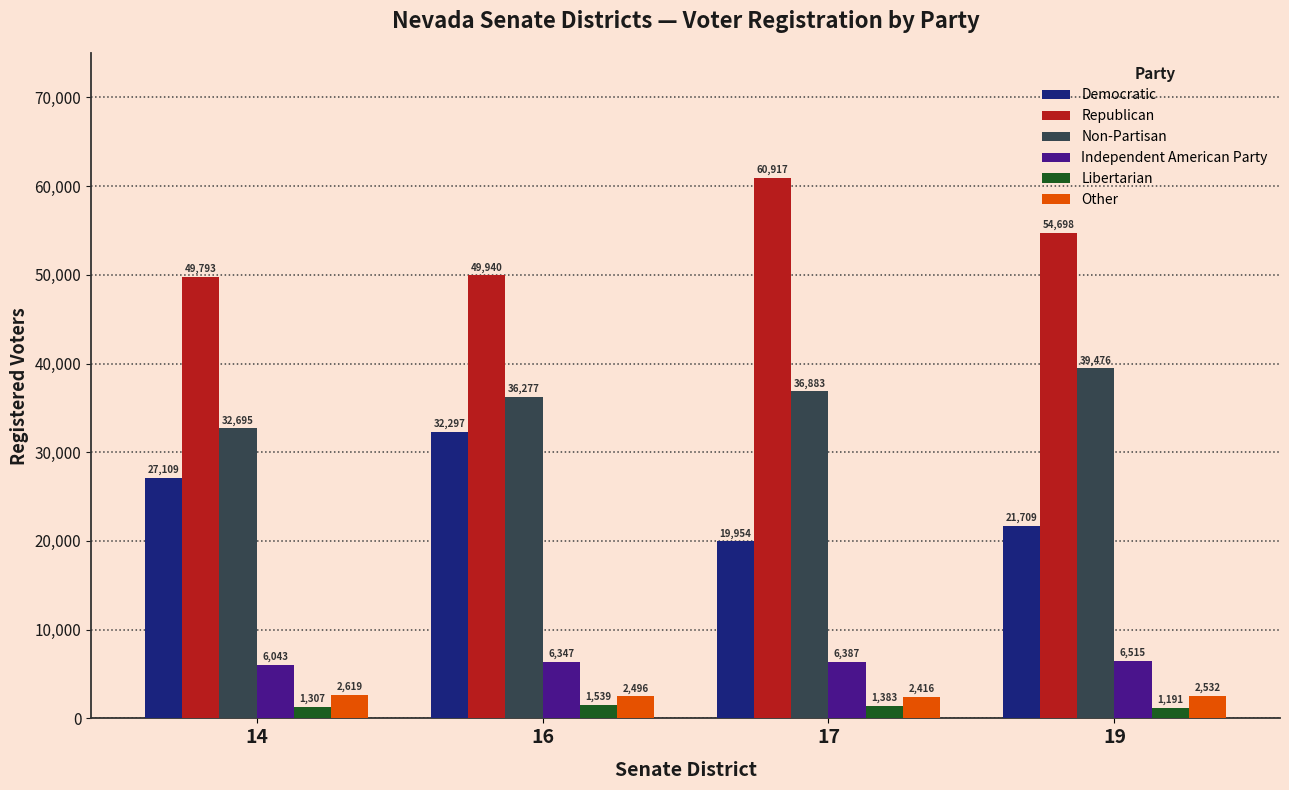

What is the difference between the maximum and second lowest values in the Libertarian series?

232